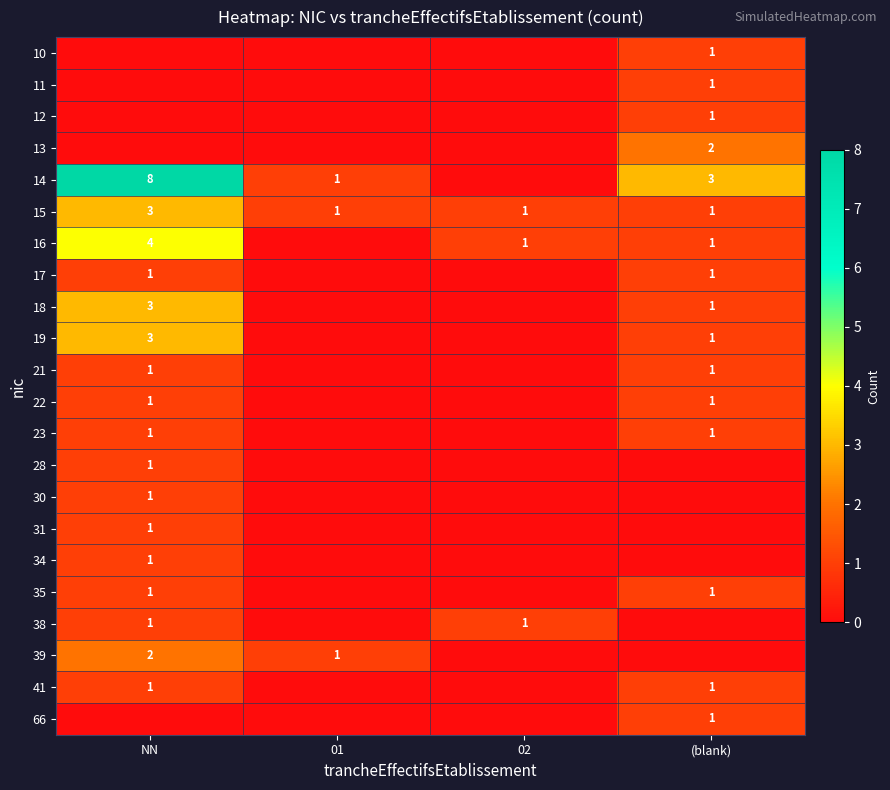

The 38 series shows 2 at 02. True or false?

False